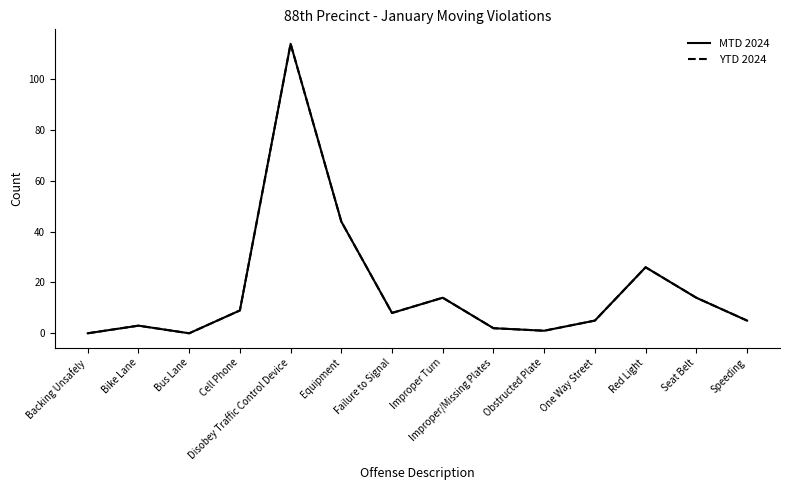

Does the chart have visible grid lines?

No